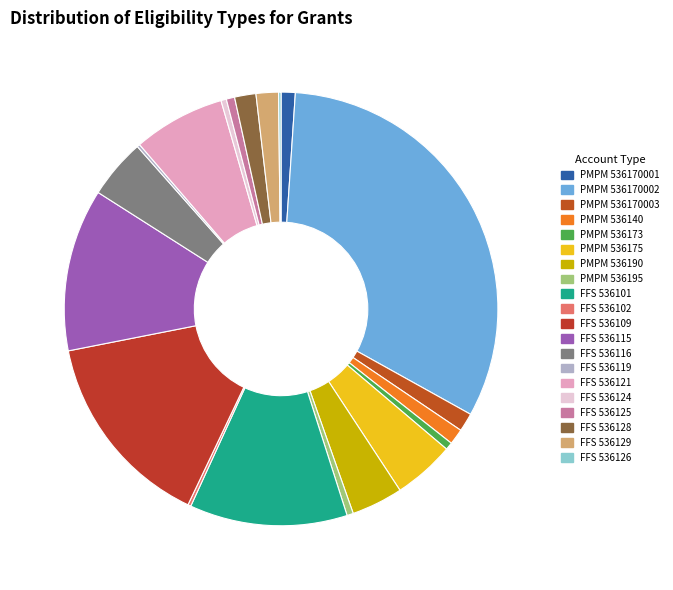

Which category has the biggest portion of the pie?

PMPM 536170002